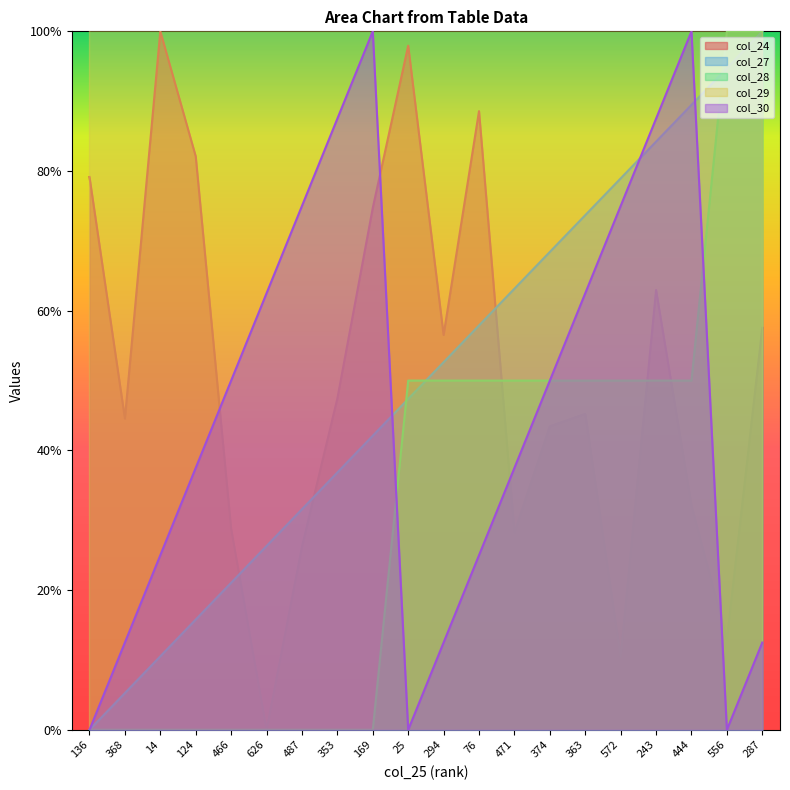

What is the maximum value shown in the chart?

1.0